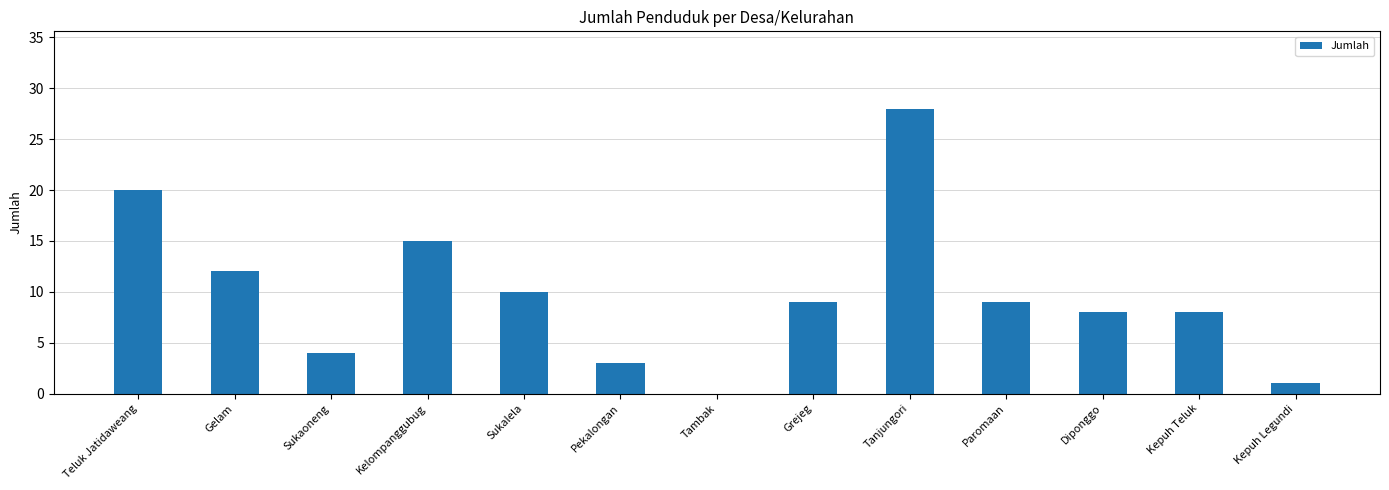

Count the number of data series in this chart.

1